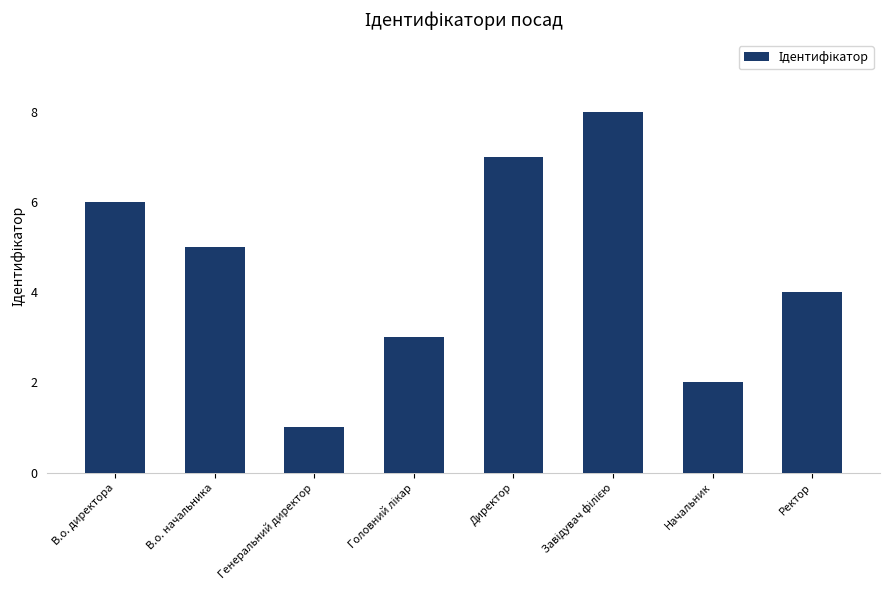

Which category has the lowest value across all series?

Генеральний директор